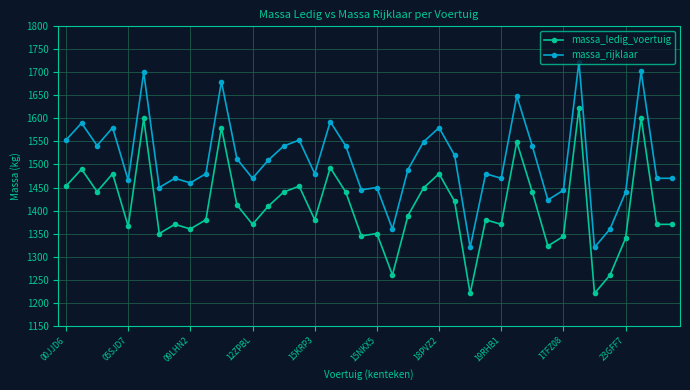

True or false: massa_rijklaar has more than 1 points higher than both neighbors.

True